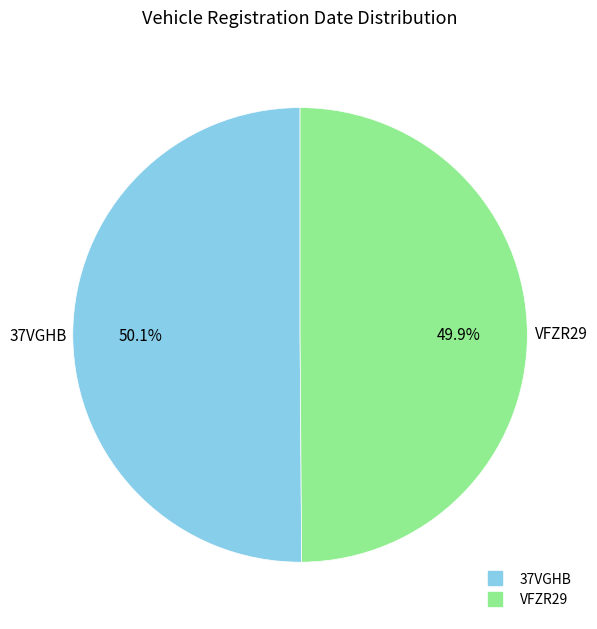

Does any single category account for the majority?

Yes